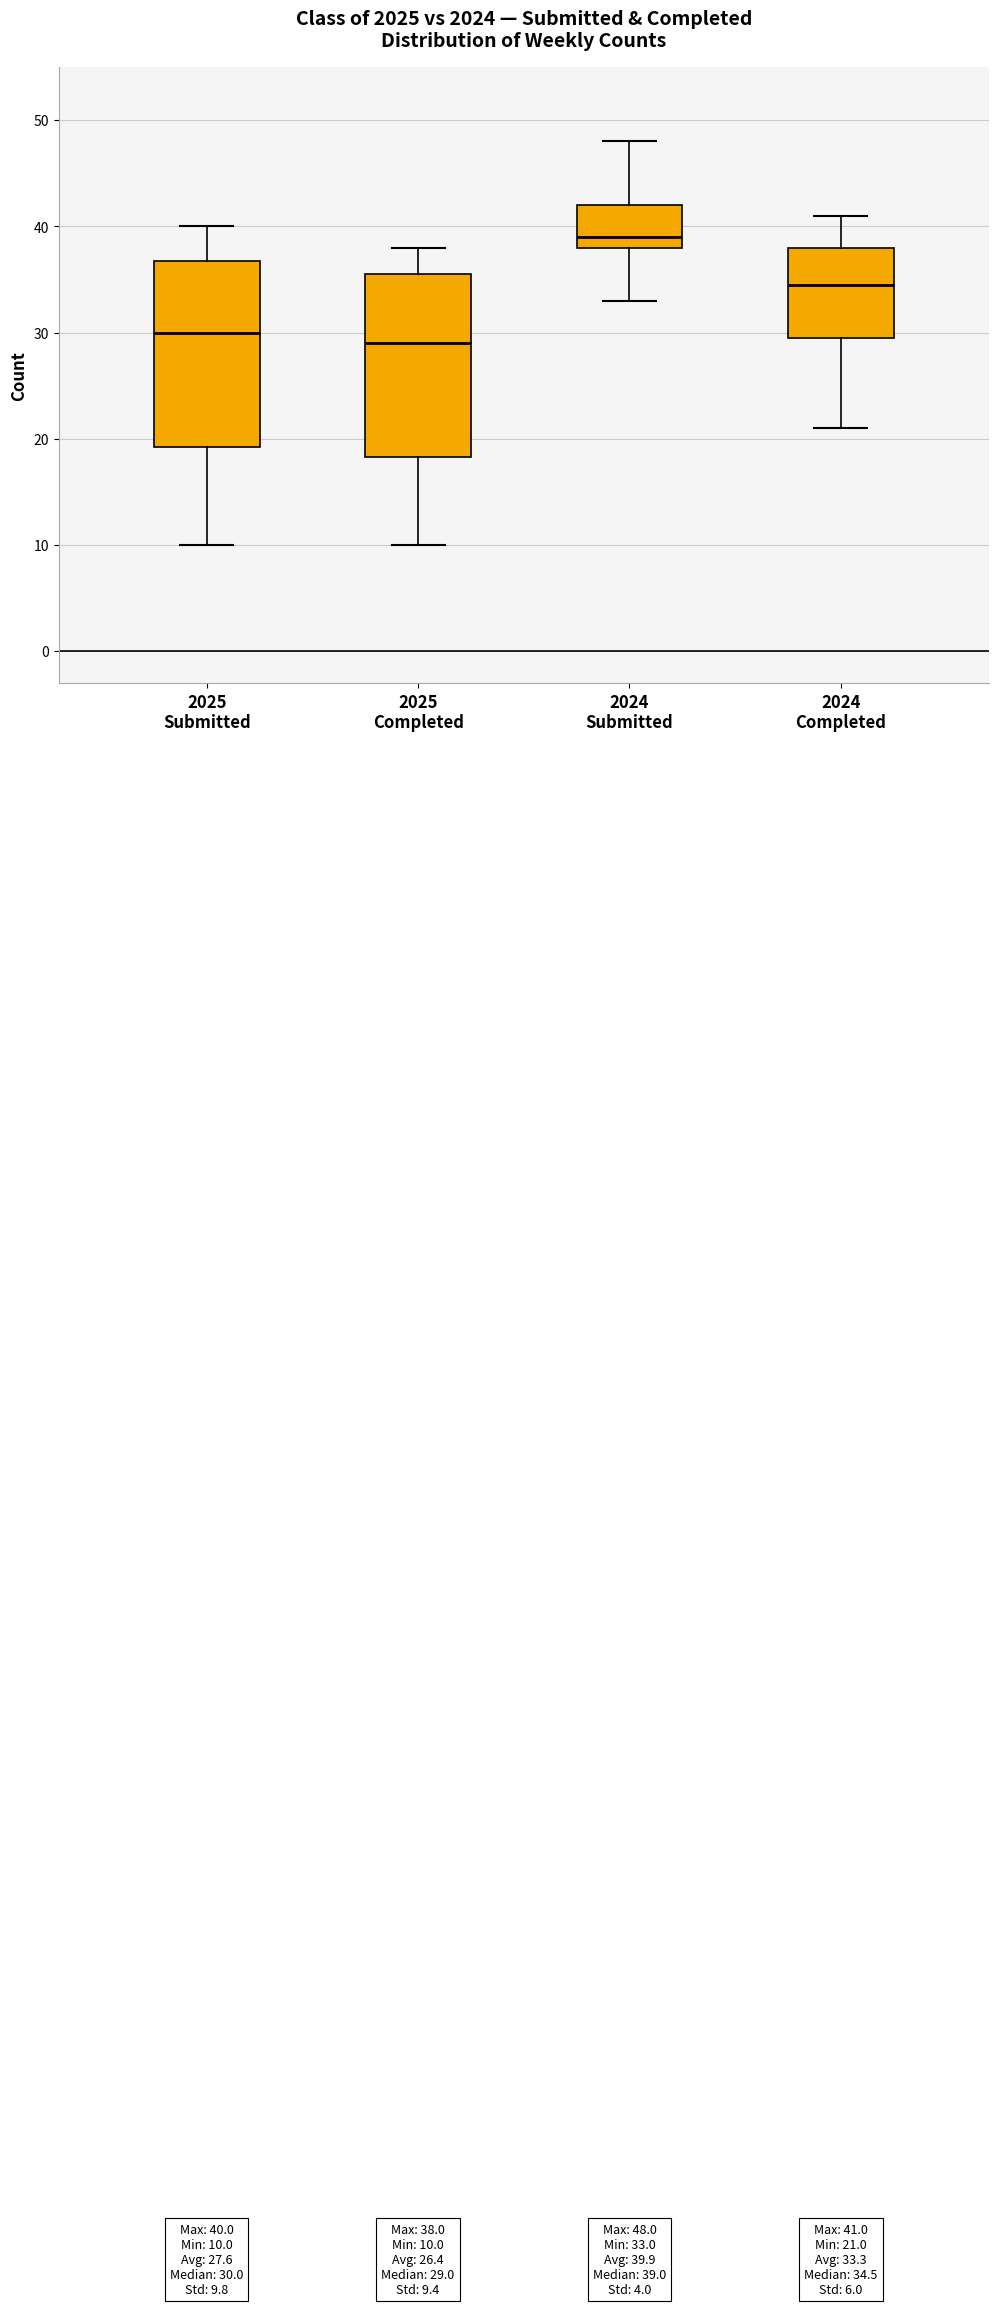

Which box has the highest median line?

2024 Submitted